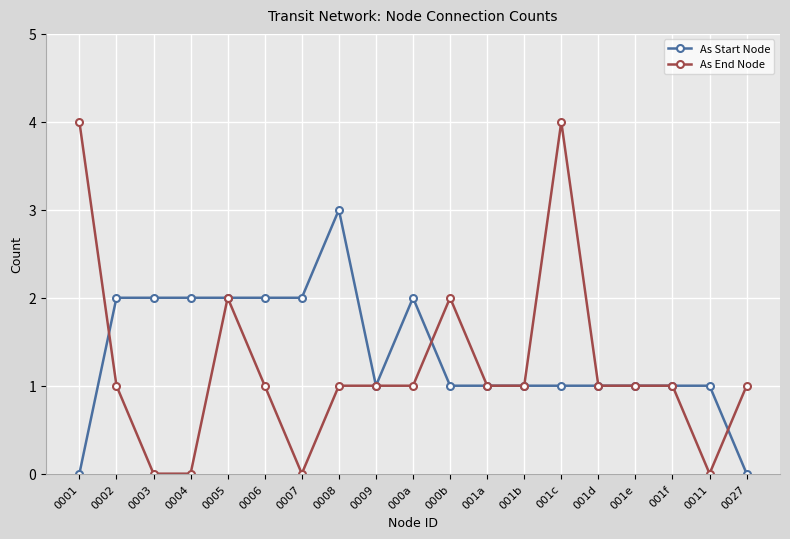

List the series in order of their peak value, lowest first.

As Start Node, As End Node